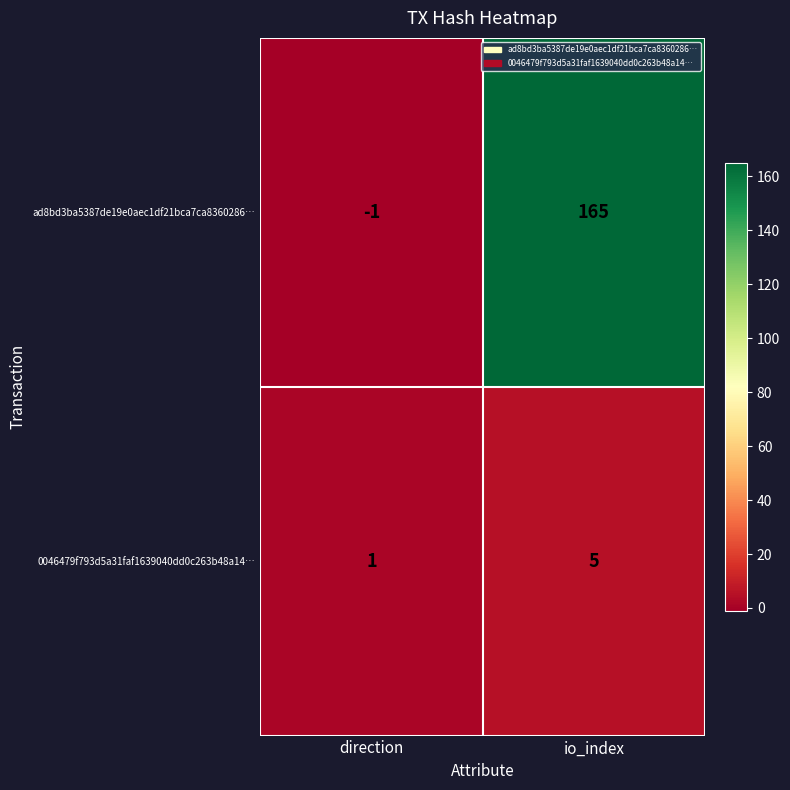

What is the sum of the 0046479f793d5a31faf1639040dd0c263b48a14… values at direction and io_index?

6